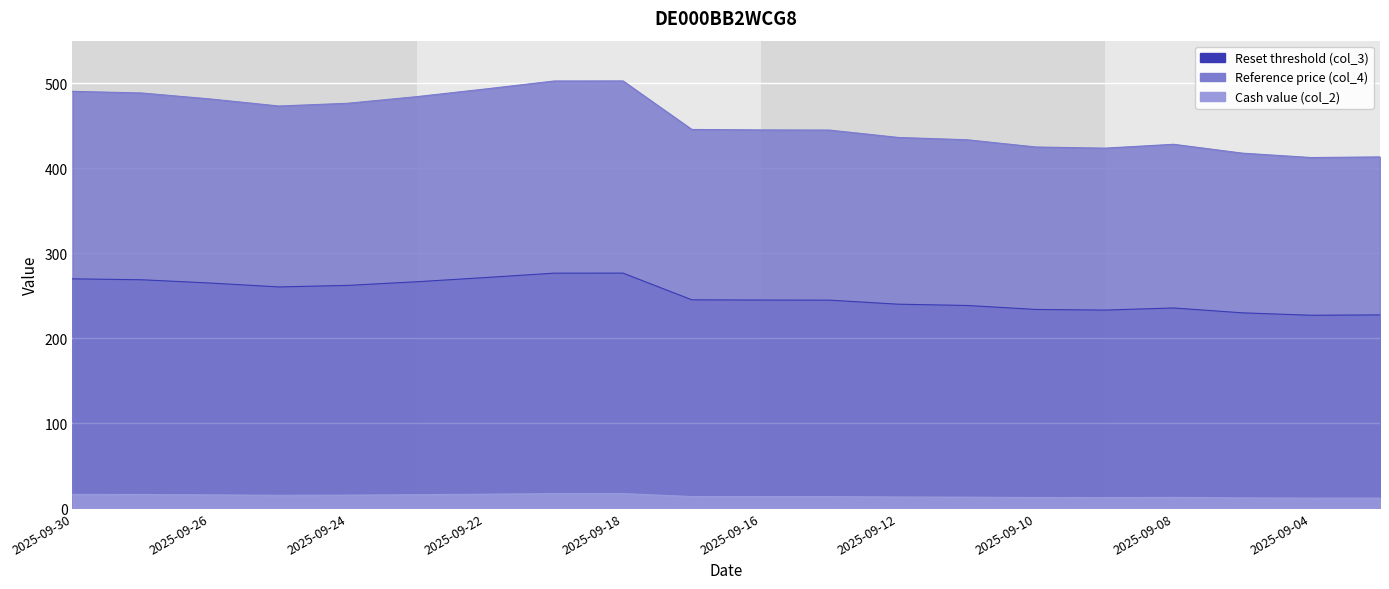

Count the number of data series in this chart.

3